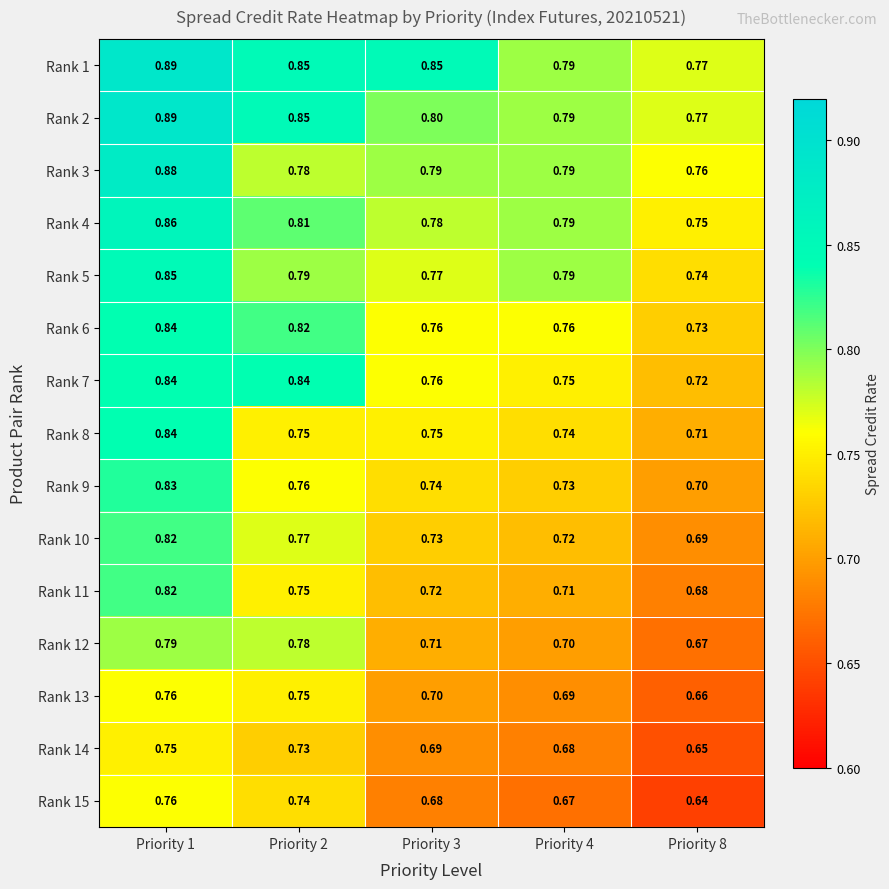

Which series has the widest spread of values?

Rank 11